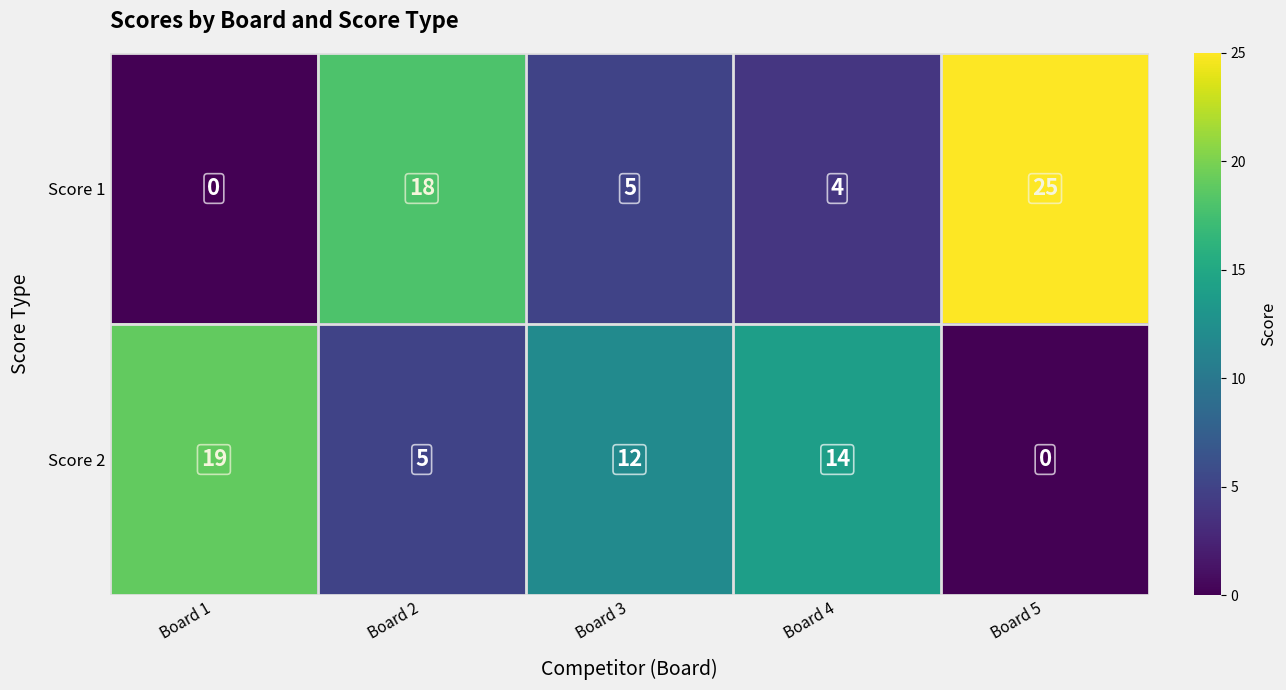

At which label does Score 2 reach its minimum?

Board 5